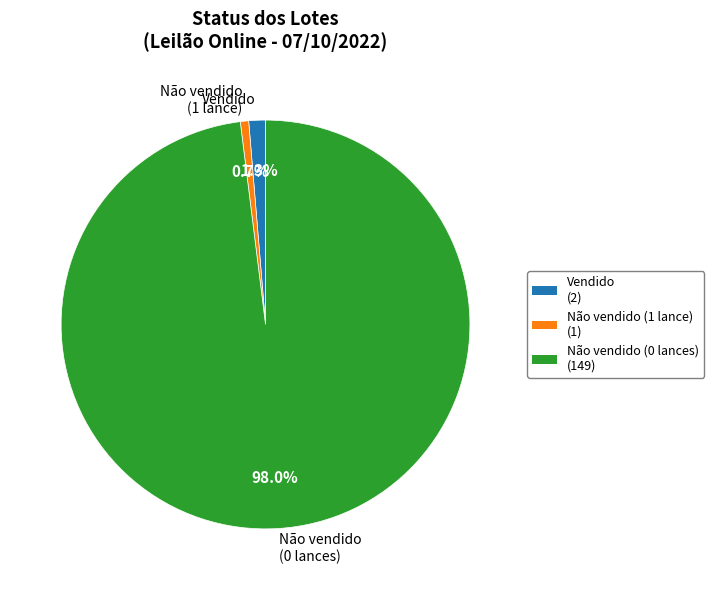

Does any single category account for the majority?

Yes